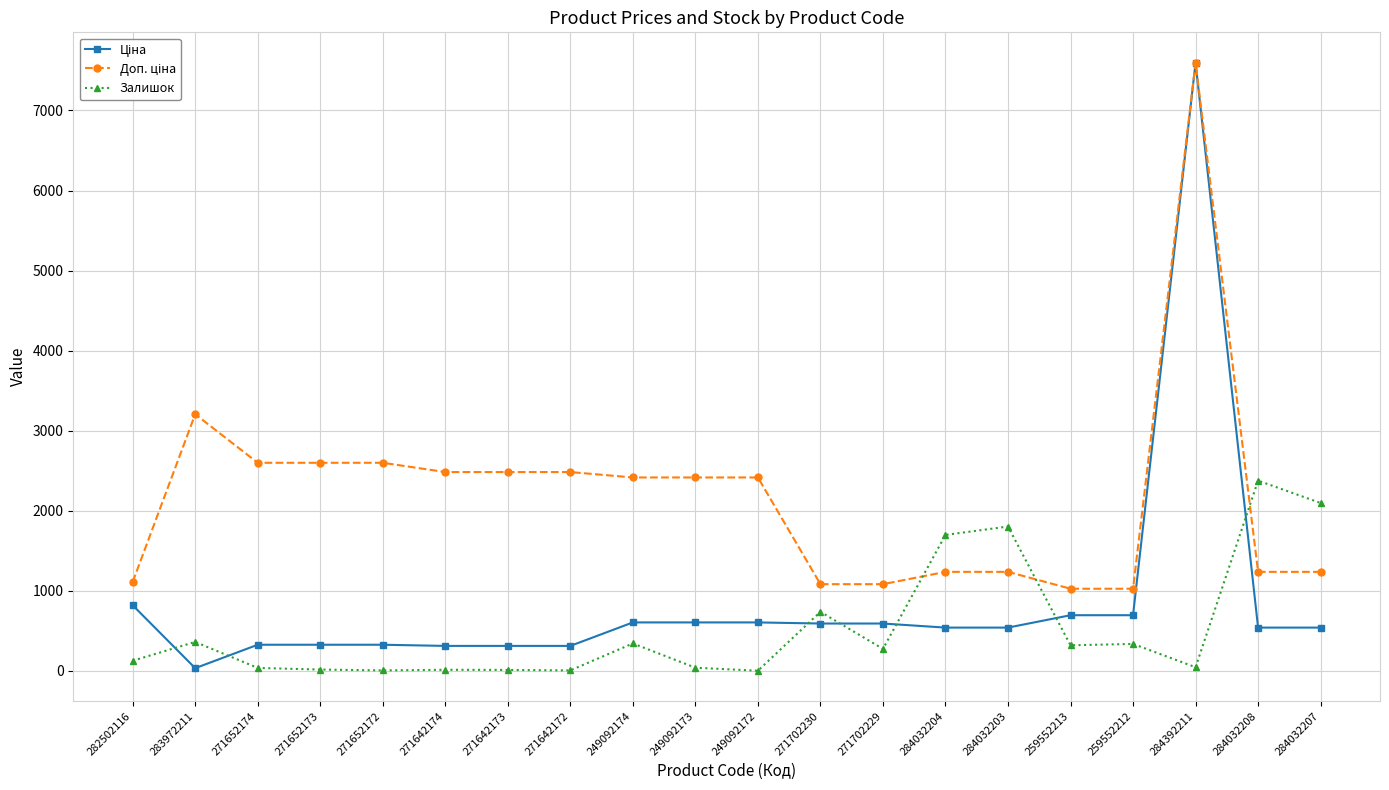

What is the maximum value shown in the chart?

7596.5